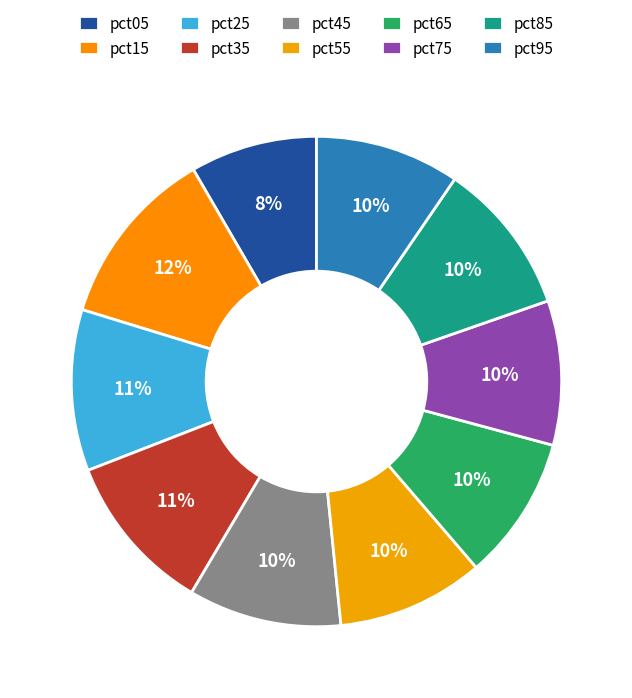

How many segments does this pie chart have?

10